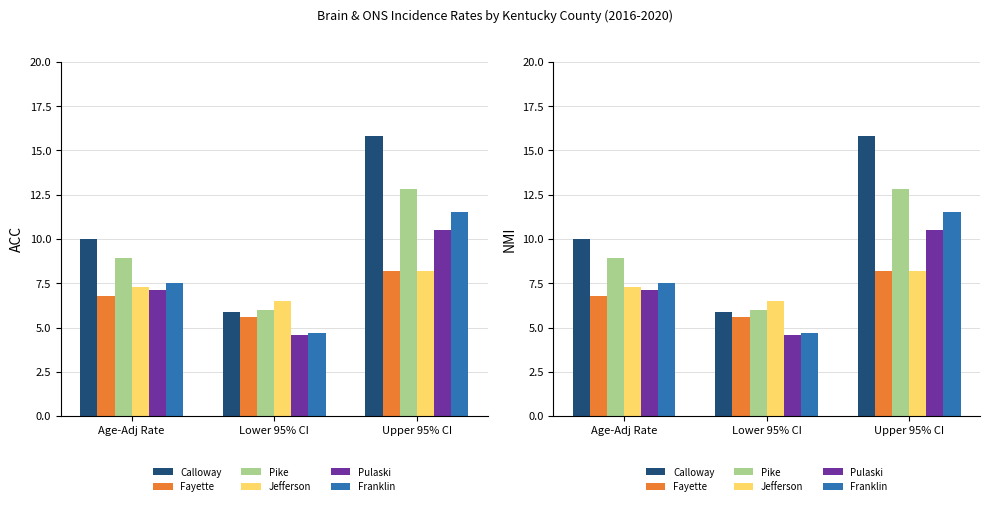

What is the difference between the maximum and minimum values in the Fayette series?

2.6